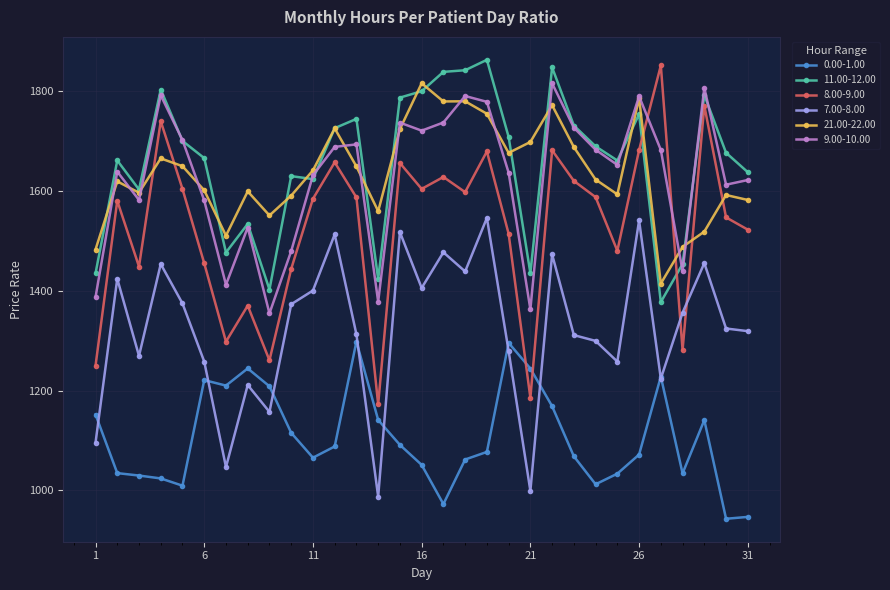

True or false: 0.00-1.00 and 7.00-8.00 cross at least once.

True